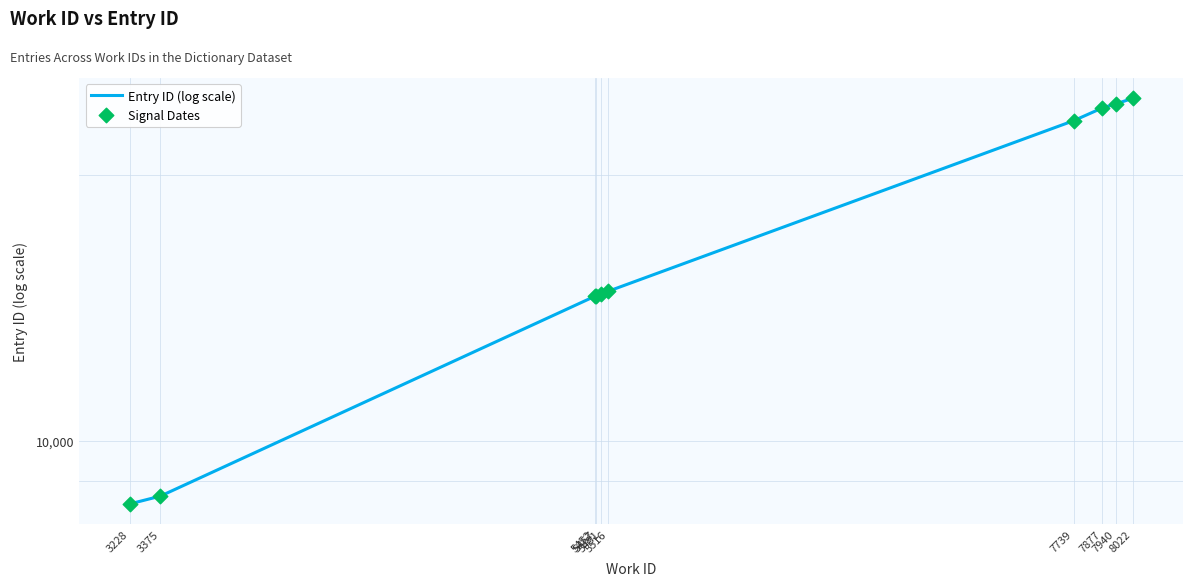

Which series has the largest total across all categories?

Entry ID (log scale)